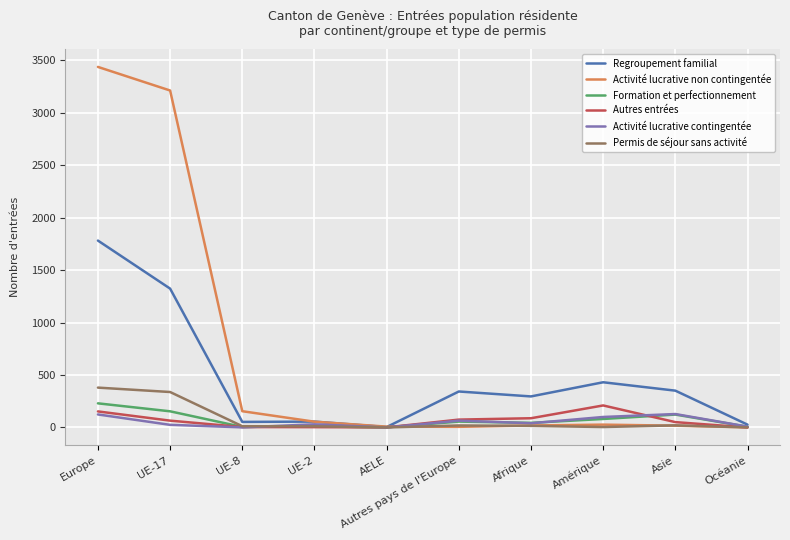

In Autres entrées, how many points are lower than both neighbors (excluding endpoints)?

1